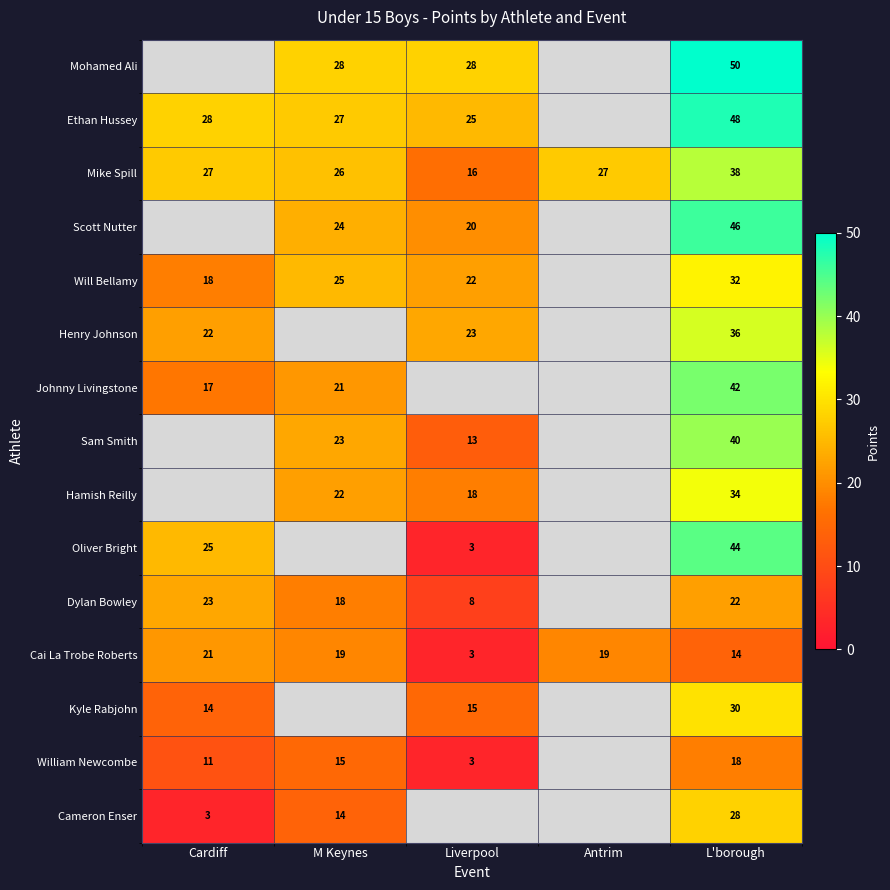

The Ethan Hussey series shows 33.6 at Liverpool. True or false?

False